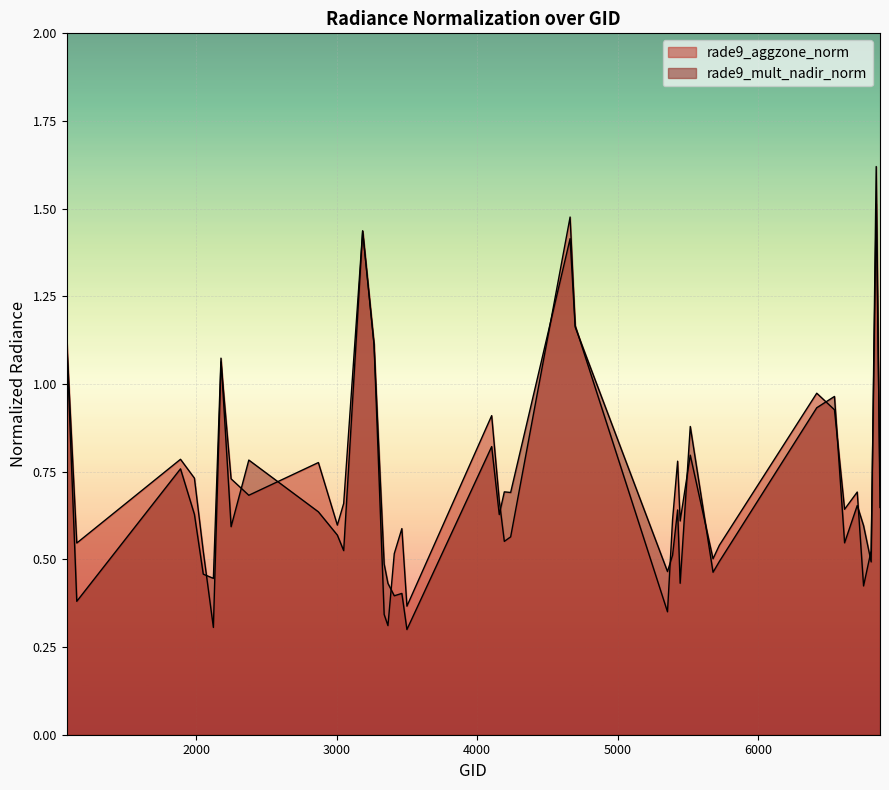

Which category has the lowest value across all series?

3500